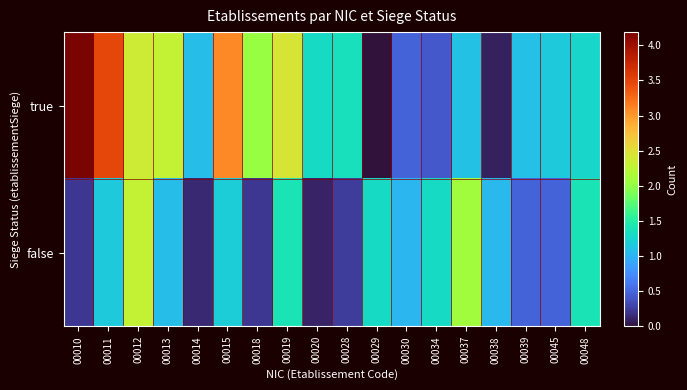

Reading right to left, transcribe all the data shown in this chart.

true: 00048=1.3	00045=1.2	00039=1.1	00038=0.1	00037=1.1	00034=0.4	00030=0.5	00029=0.0	00028=1.4	00020=1.3	00019=2.4	00018=2.0	00015=3.1	00014=1.1	00013=2.3	00012=2.4	00011=3.5	00010=4.2
false: 00048=1.4	00045=0.5	00039=0.5	00038=1.0	00037=2.1	00034=1.3	00030=1.0	00029=1.3	00028=0.3	00020=0.1	00019=1.4	00018=0.2	00015=1.2	00014=0.1	00013=1.1	00012=2.3	00011=1.1	00010=0.2